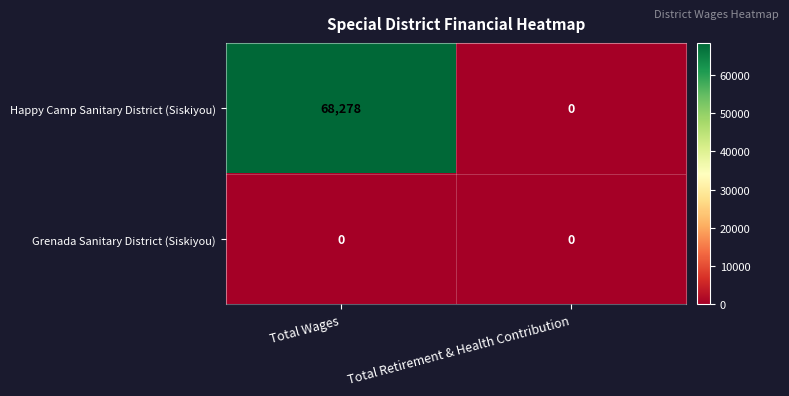

Count the number of data series in this chart.

2